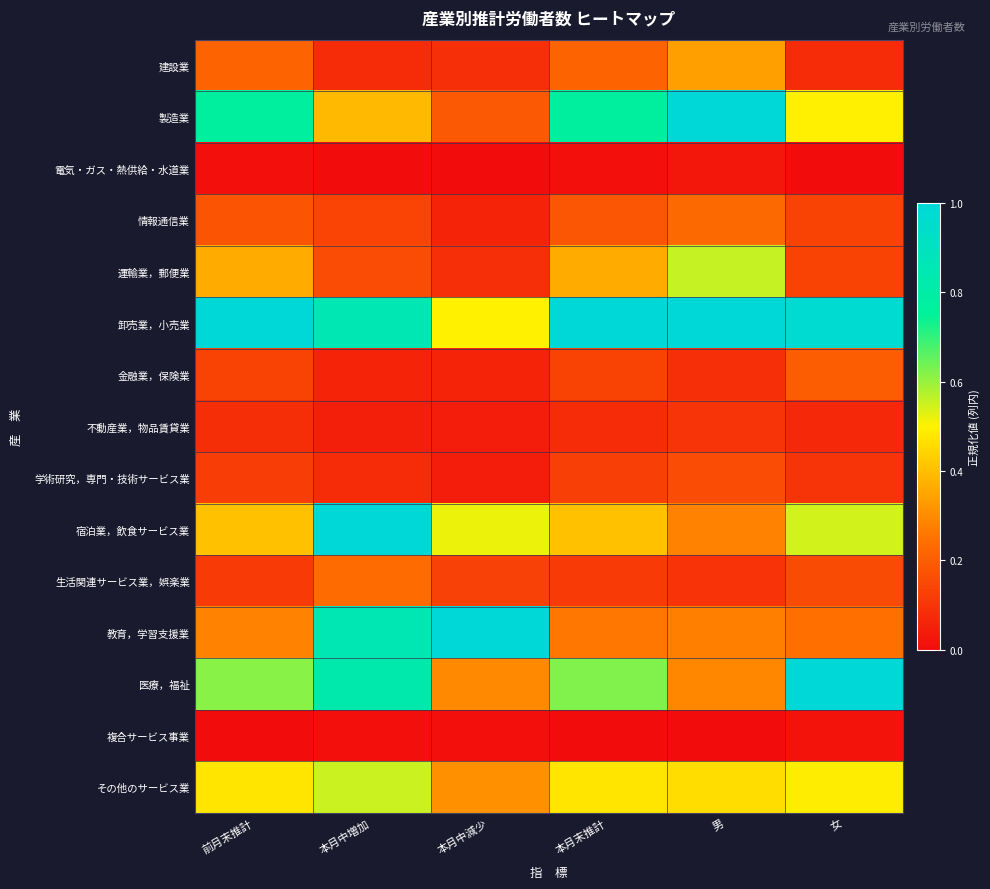

What is the total value across all series at 男?

4.9